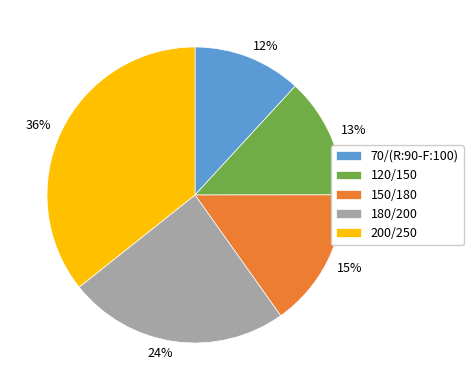

How many segments does this pie chart have?

5